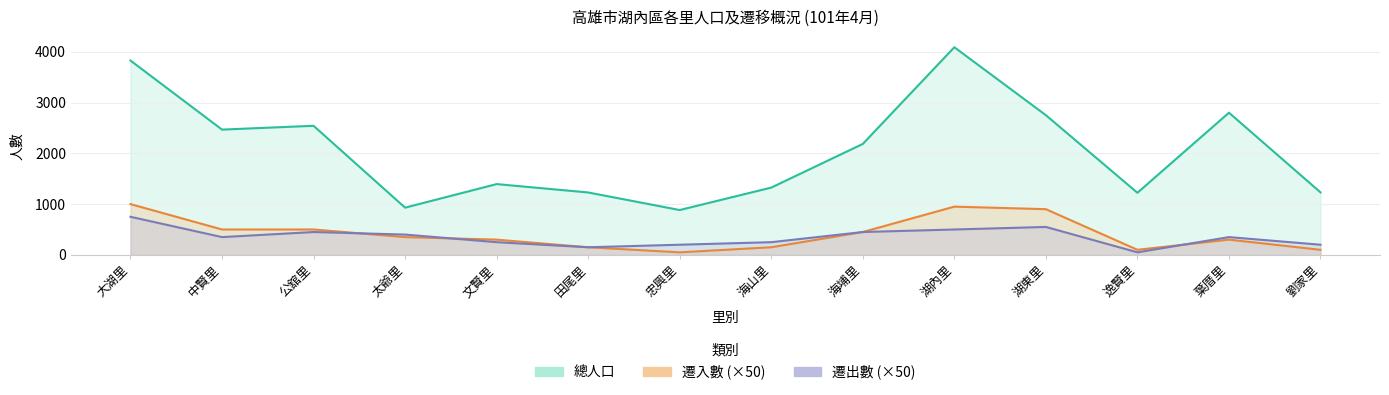

Which category has the highest value in the 遷入數 series?

大湖里